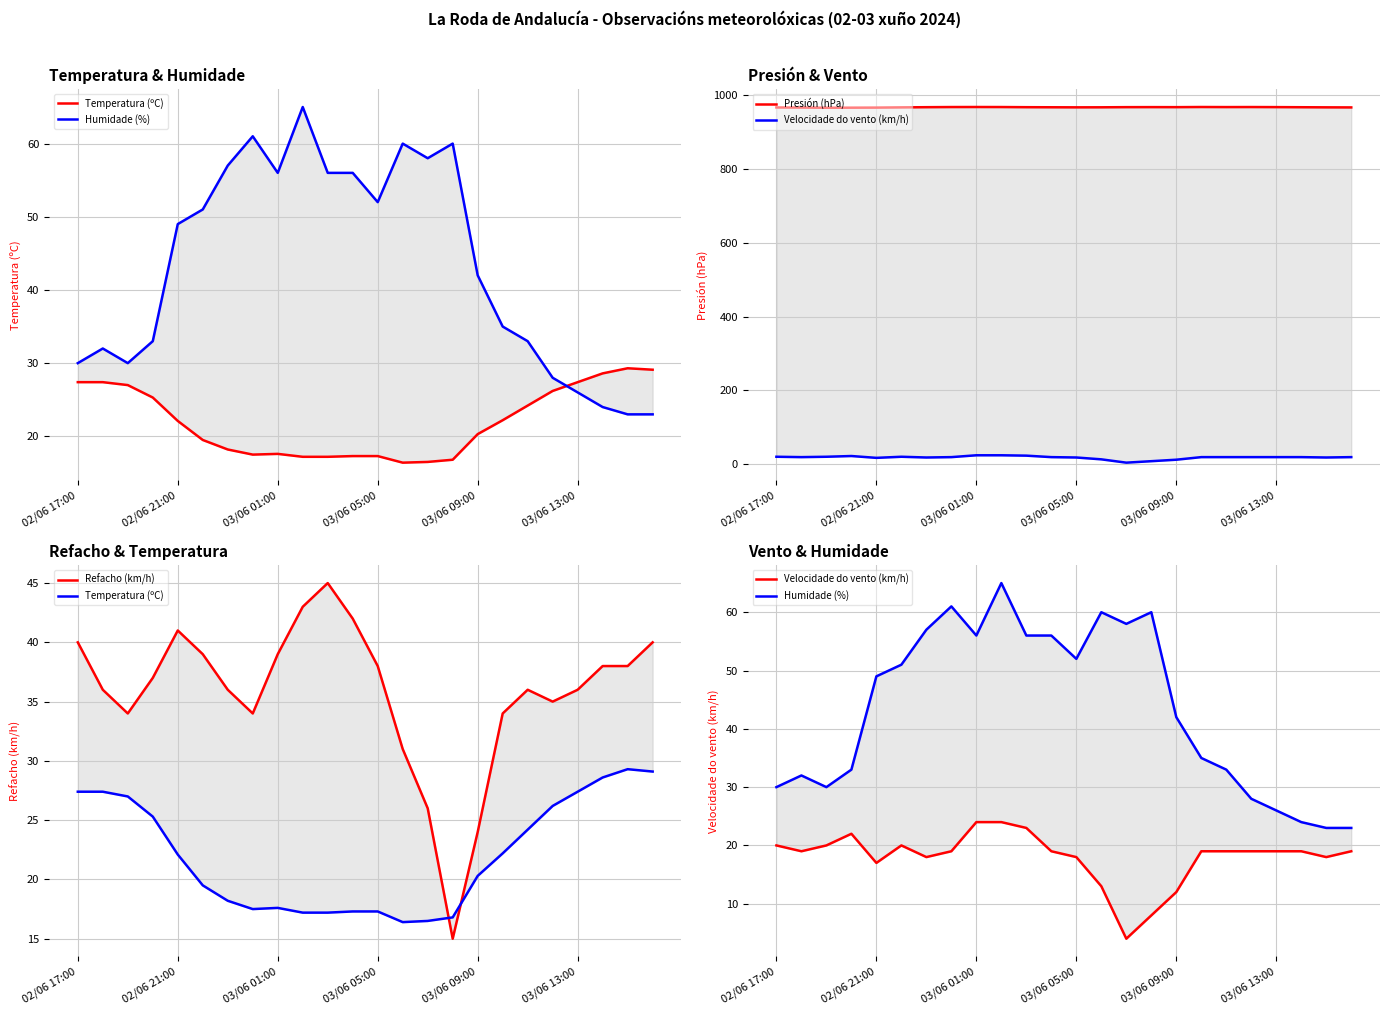

Does the chart have visible grid lines?

Yes